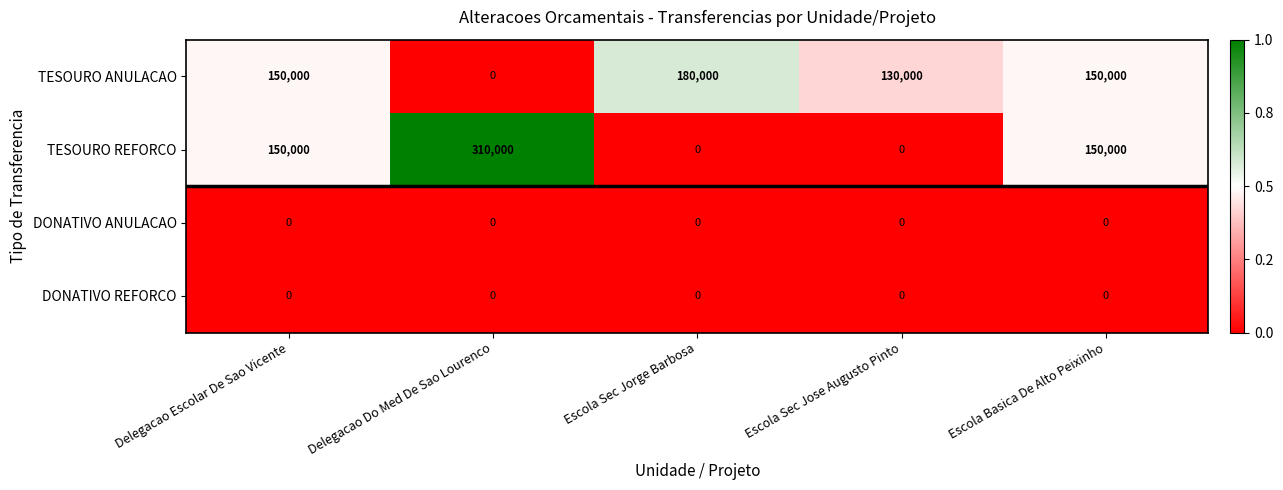

At how many categories does at least one series exceed 215753?

1